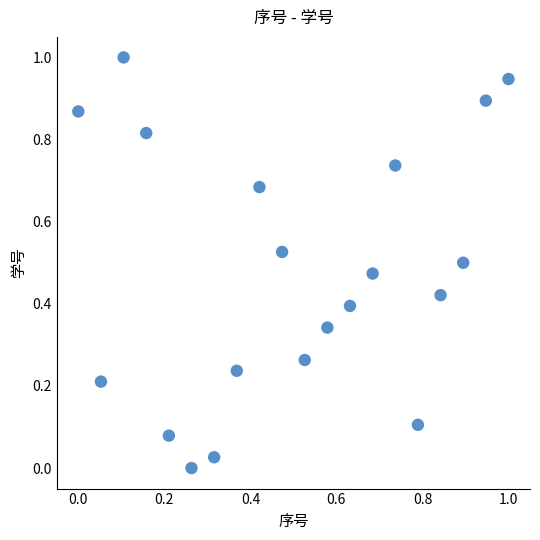

What is the range of X values (max minus min)?

1.0